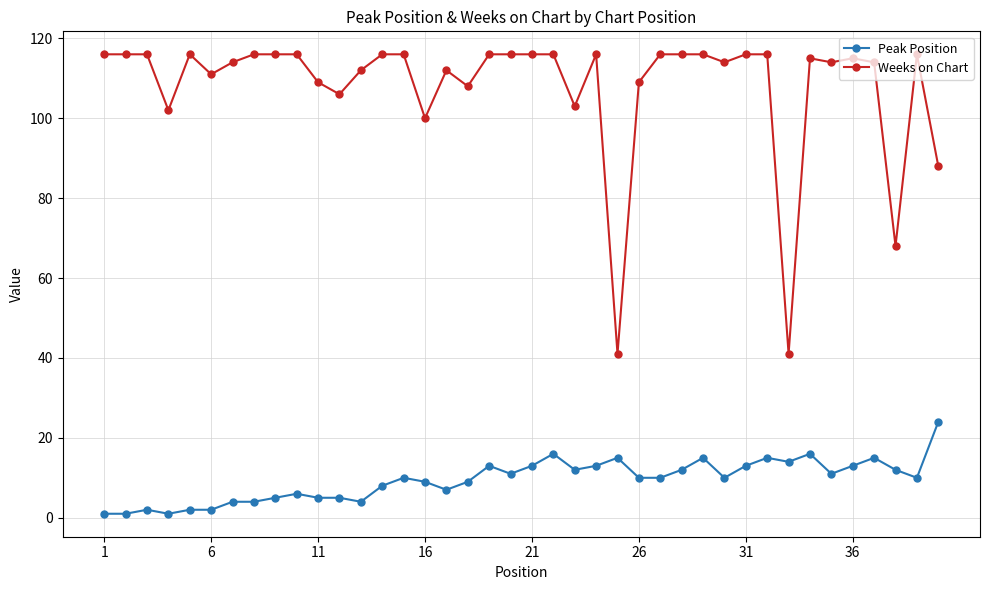

What is the maximum value for Peak Position?

24